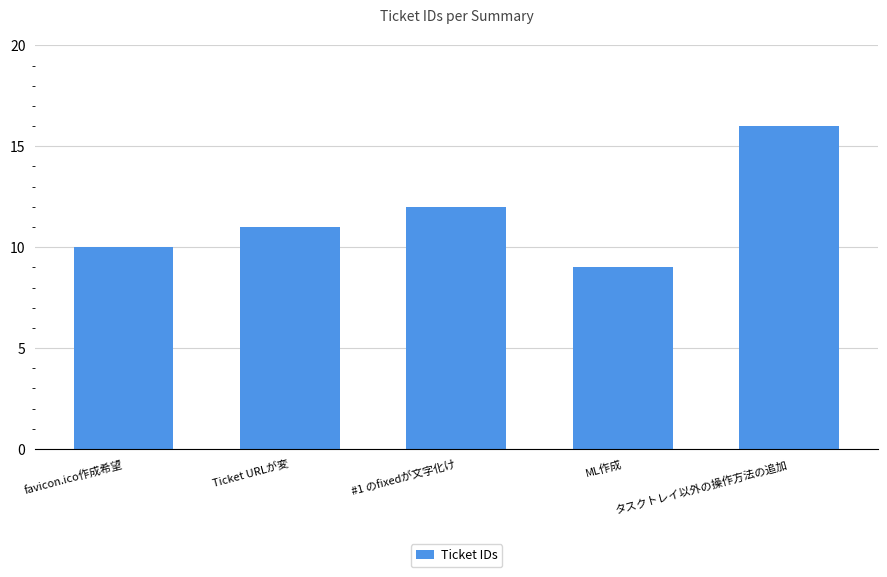

Between Ticket URLが変 and #1 のfixedが文字化け, which is larger?

#1 のfixedが文字化け